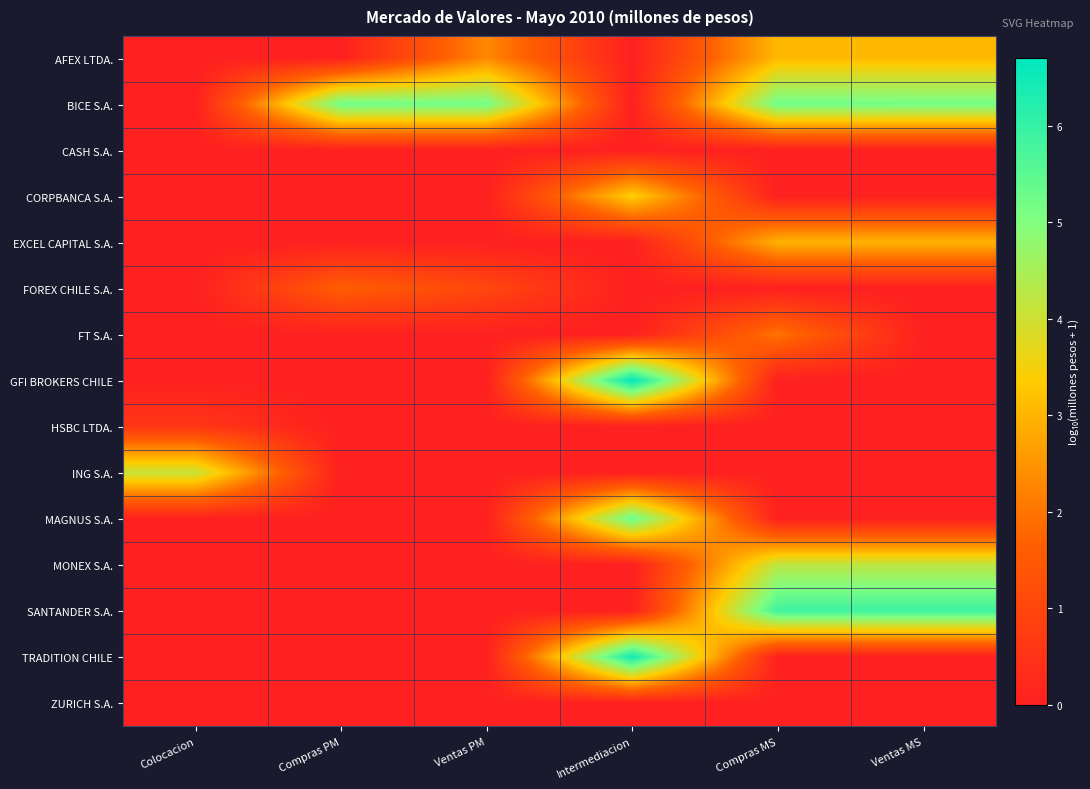

Count the number of categories in the chart.

6